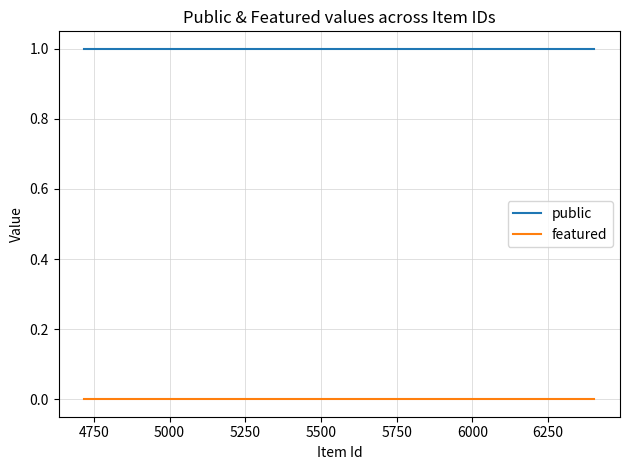

Does the chart display data point markers on the line(s)?

No